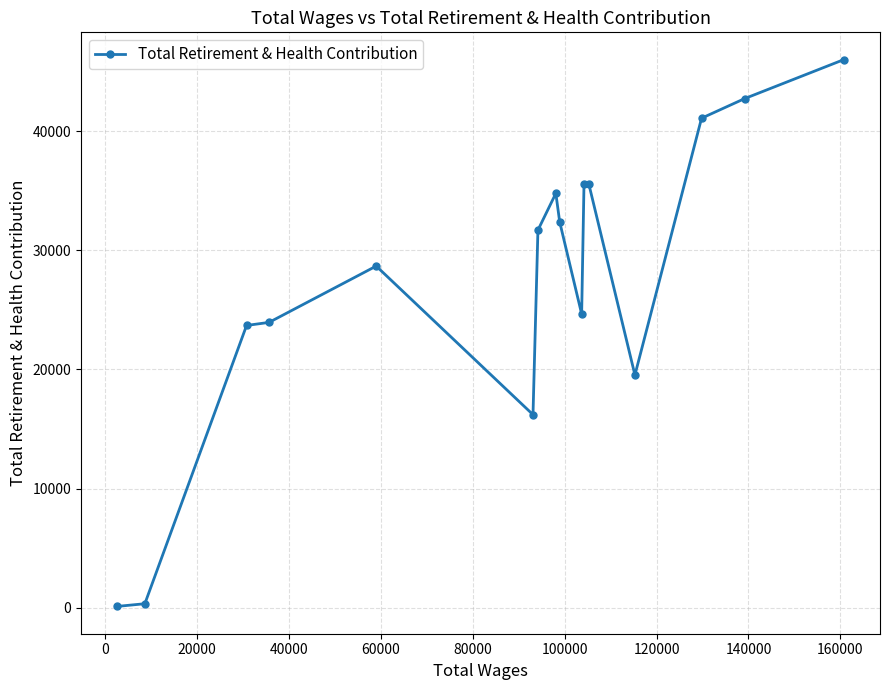

What is the sum of all values?

437173